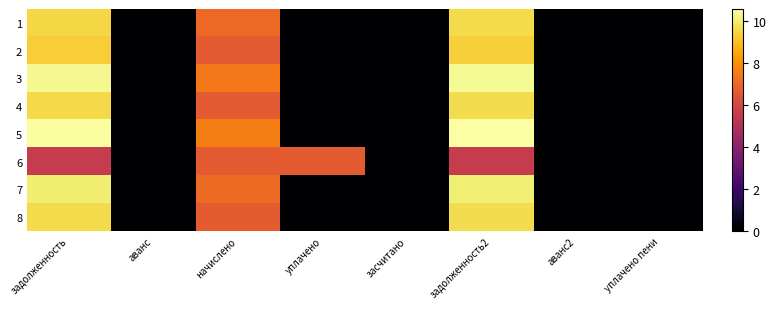

Reading right to left, transcribe all the data shown in this chart.

1: уплачено пени=0.0	аванс2=0.0	задолженность2=9.6	засчитано=0.0	уплачено=0.0	начислено=7.1	аванс=0.0	задолженность=9.5
2: уплачено пени=0.0	аванс2=0.0	задолженность2=9.4	засчитано=0.0	уплачено=0.0	начислено=6.6	аванс=0.0	задолженность=9.3
3: уплачено пени=0.0	аванс2=0.0	задолженность2=10.4	засчитано=0.0	уплачено=0.0	начислено=7.4	аванс=0.0	задолженность=10.3
4: уплачено пени=0.0	аванс2=0.0	задолженность2=9.6	засчитано=0.0	уплачено=0.0	начислено=6.6	аванс=0.0	задолженность=9.6
5: уплачено пени=0.0	аванс2=0.0	задолженность2=10.6	засчитано=0.0	уплачено=0.0	начислено=7.6	аванс=0.0	задолженность=10.5
6: уплачено пени=0.0	аванс2=0.0	задолженность2=5.5	засчитано=0.0	уплачено=6.6	начислено=6.6	аванс=0.0	задолженность=5.5
7: уплачено пени=0.0	аванс2=0.0	задолженность2=10.1	засчитано=0.0	уплачено=0.0	начислено=7.1	аванс=0.0	задолженность=10.0
8: уплачено пени=0.0	аванс2=0.0	задолженность2=9.7	засчитано=0.0	уплачено=0.0	начислено=6.7	аванс=0.0	задолженность=9.6